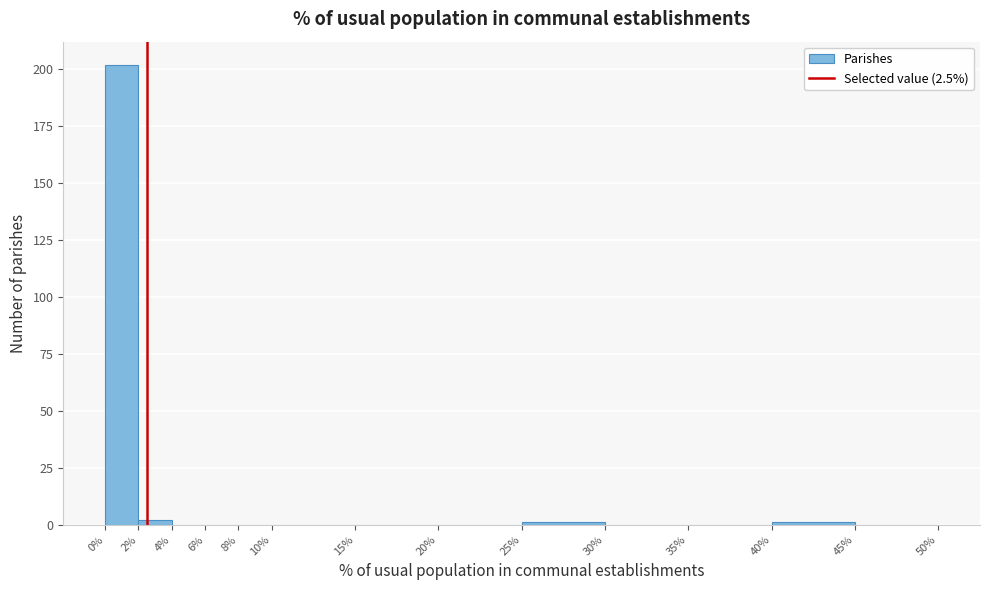

Reading left to right, transcribe this chart: for each bar, give the range it covers on the x-axis and its height. The values are not printed on the chart, so give them approximately, as read against the axis.

0% to 2%: 200
2% to 4%: under 5
4% to 6%: 0
6% to 8%: 0
8% to 10%: 0
10% to 15%: 0
15% to 20%: 0
20% to 25%: 0
25% to 30%: under 5
30% to 35%: 0
35% to 40%: 0
40% to 45%: under 5
45% to 50%: 0